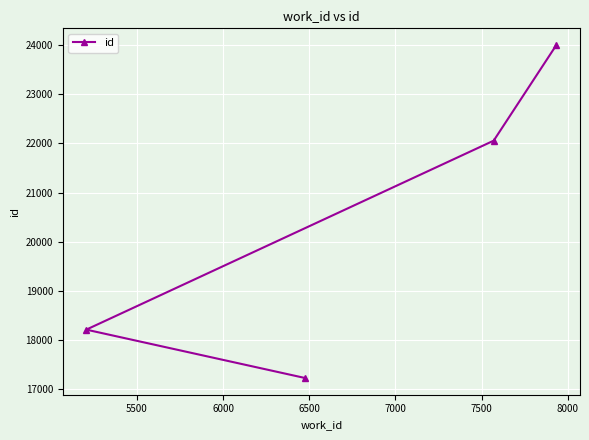

What is the smallest value displayed?

17219